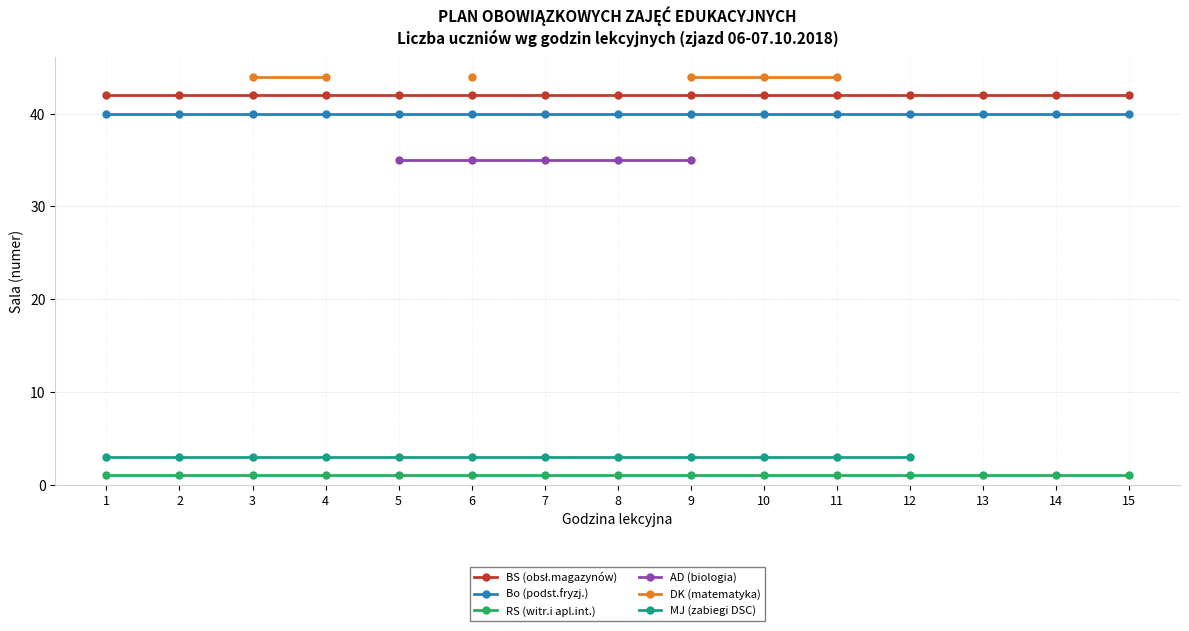

True or false: MJ (zabiegi DSC) and AD (biologia) intersect in this chart.

False